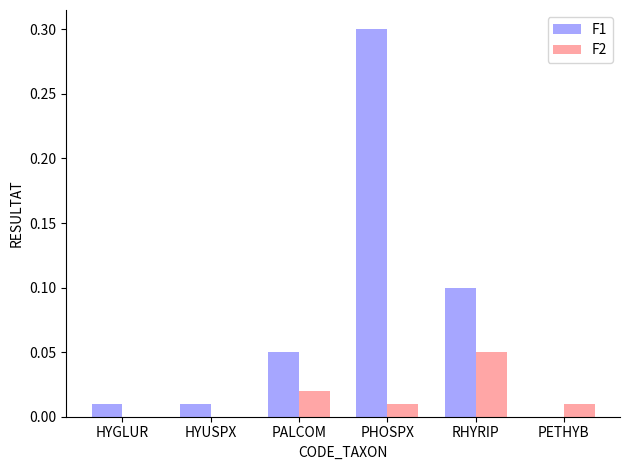

Which label corresponds to the largest value in the chart?

PHOSPX